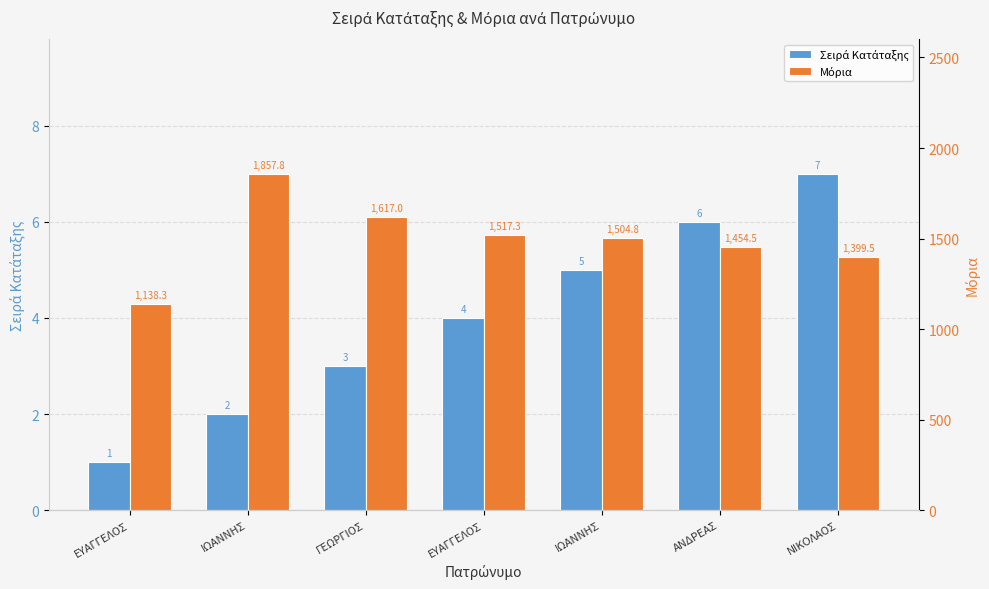

How many Σειρά Κατάταξης values are between 2 and 6?

5